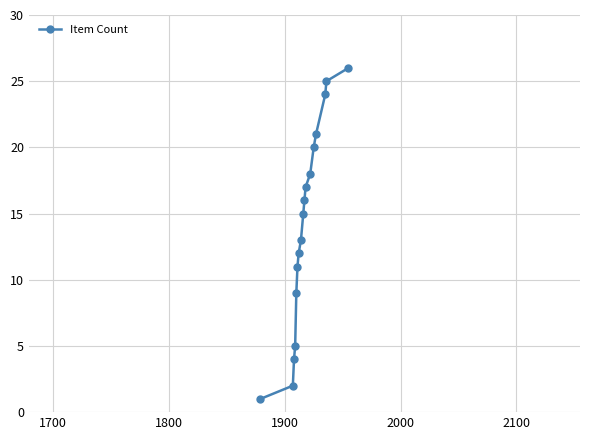

What is the value of the 14th point from the left?

21